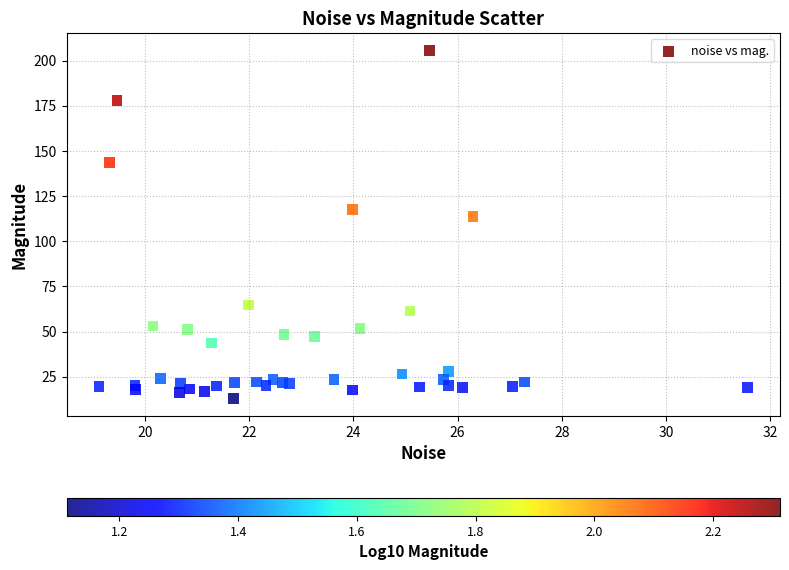

What Y value in the scatter plot is closest to 109?

113.9